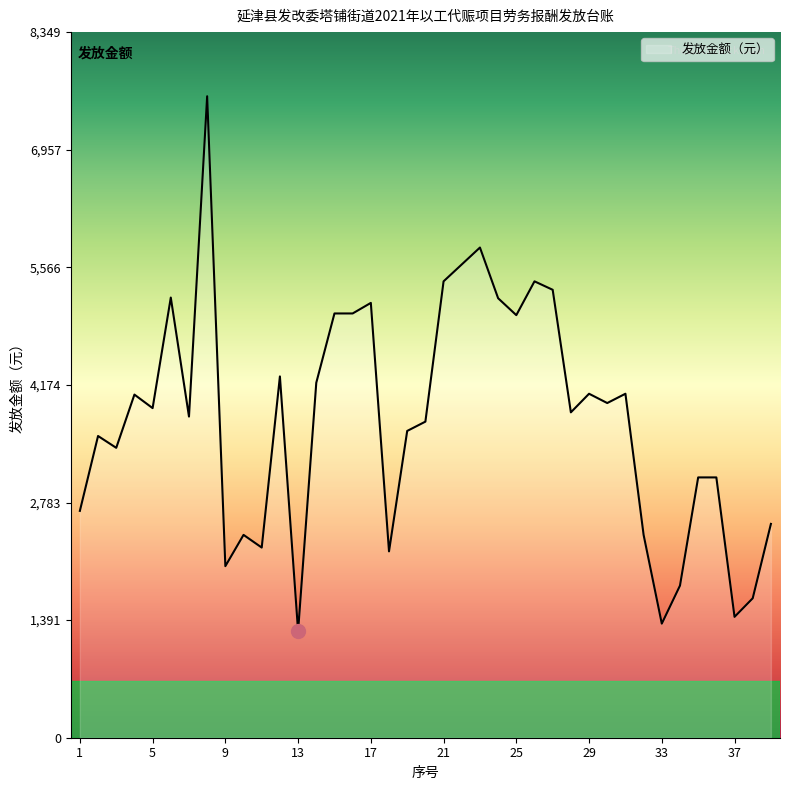

What is the maximum value shown in the chart?

7590